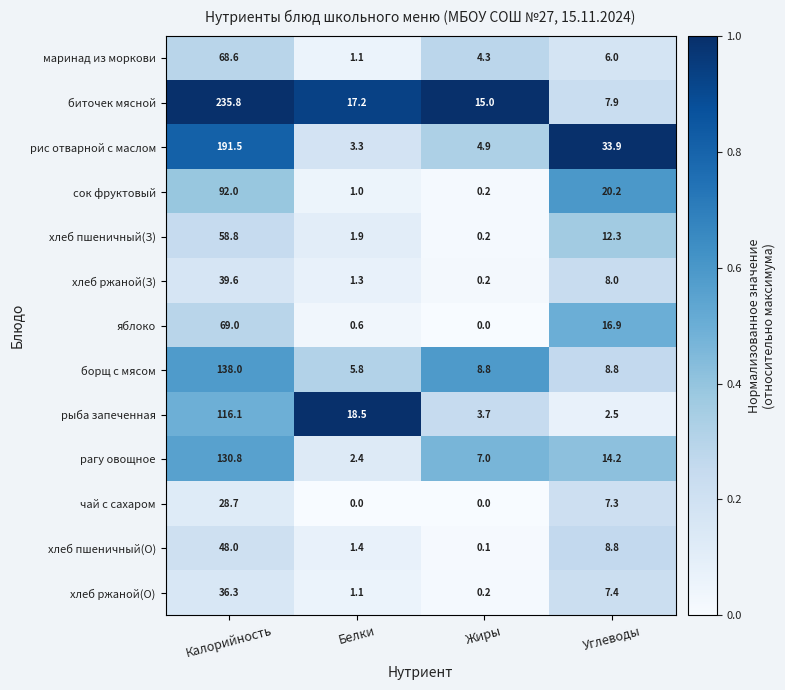

What is the difference between the сок фруктовый values at Углеводы and Калорийность?

71.8